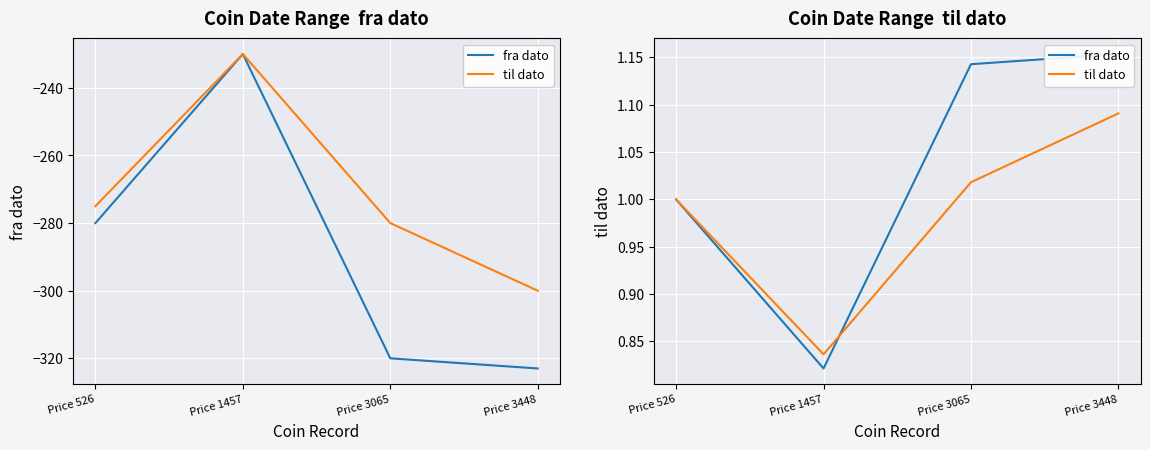

Reading left to right, extract all data points from this chart.

fra dato: 1.0	0.8	1.1	1.2
til dato: 1.0	0.8	1.0	1.1